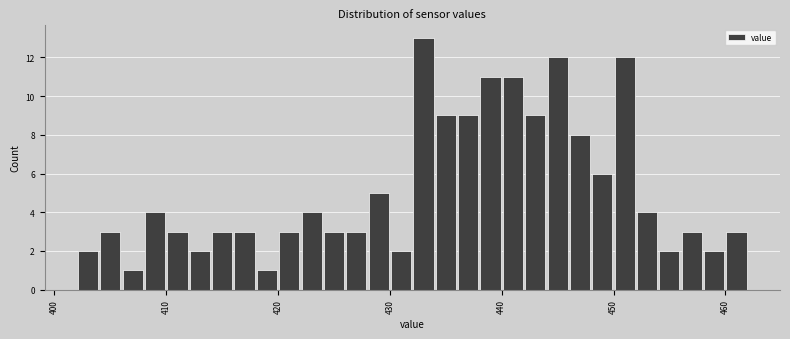

Read against the x-axis, roughly where is the centre of the tallest bar?

433